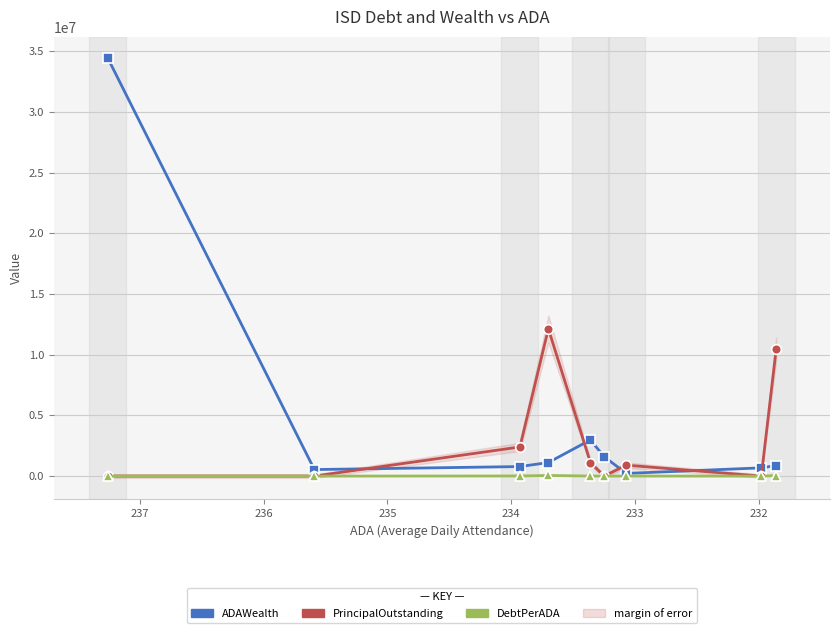

Count the number of categories in the chart.

9